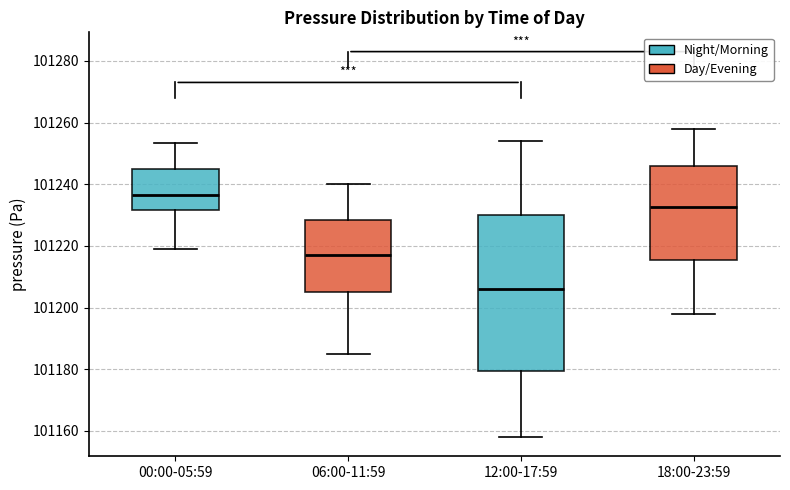

Where does the upper whisker of the box for 18:00-23:59 end on the y-axis? The values are not printed on the chart, so give them approximately, as read against the axis.

101258